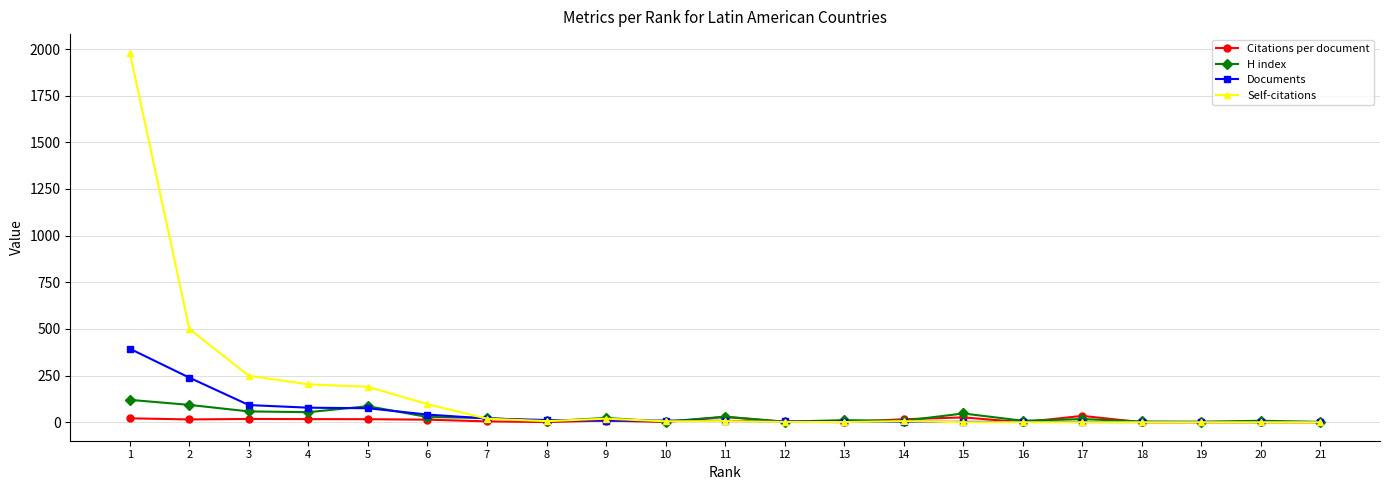

List the series in order of their peak value, highest first.

Self-citations, Documents, H index, Citations per document